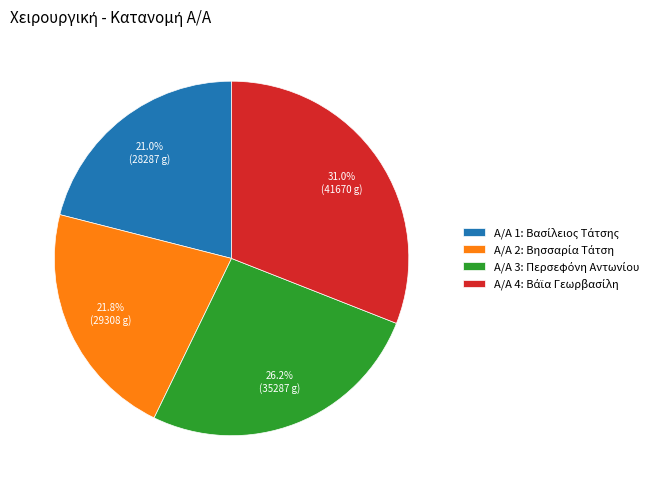

Does any single category account for the majority?

No